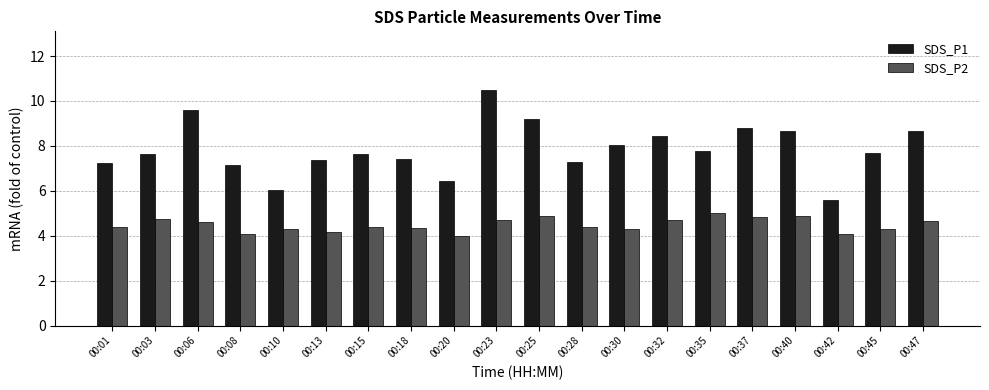

How many distinct data groups are displayed?

2